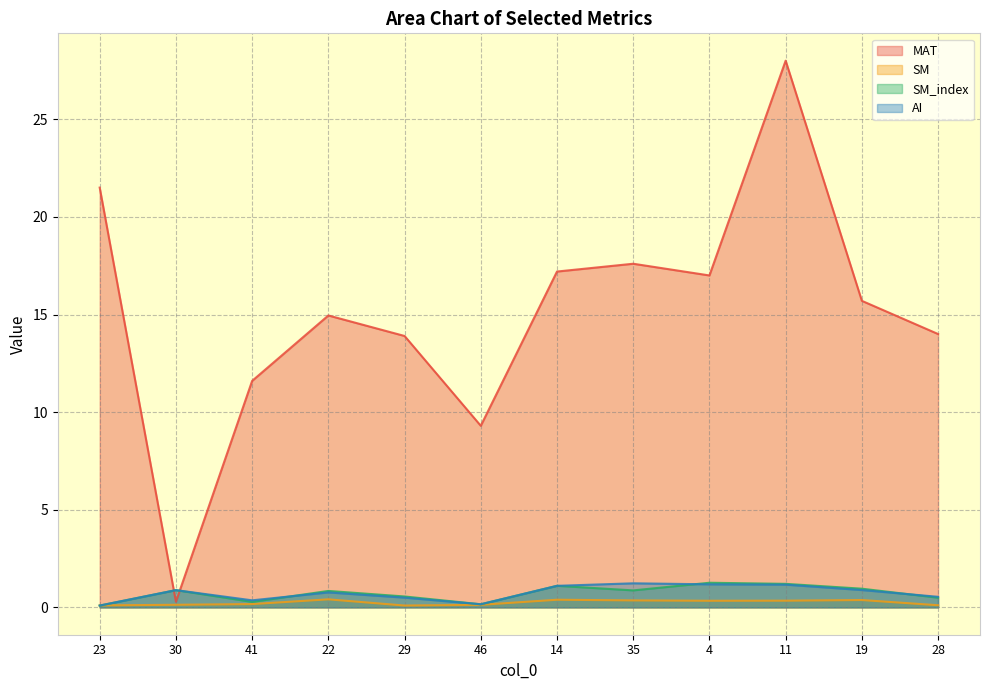

What value does the AI series have at 28?

0.5